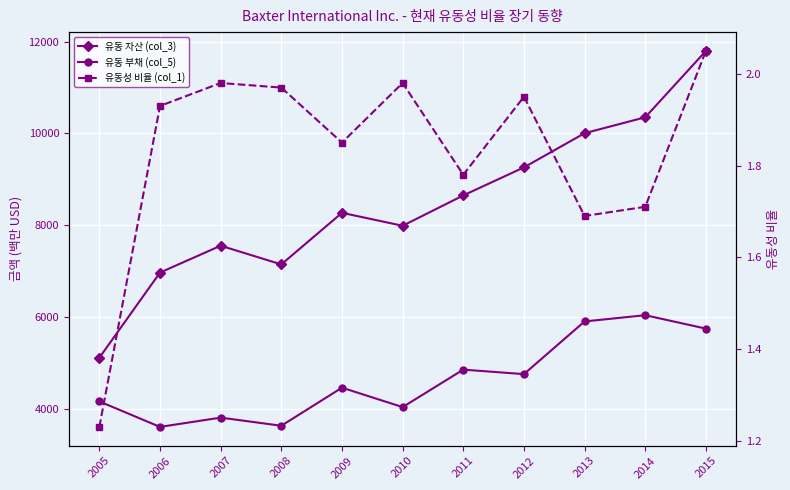

True or false: 유동성 비율 (col_1) and 유동 부채 (col_5) intersect in this chart.

False